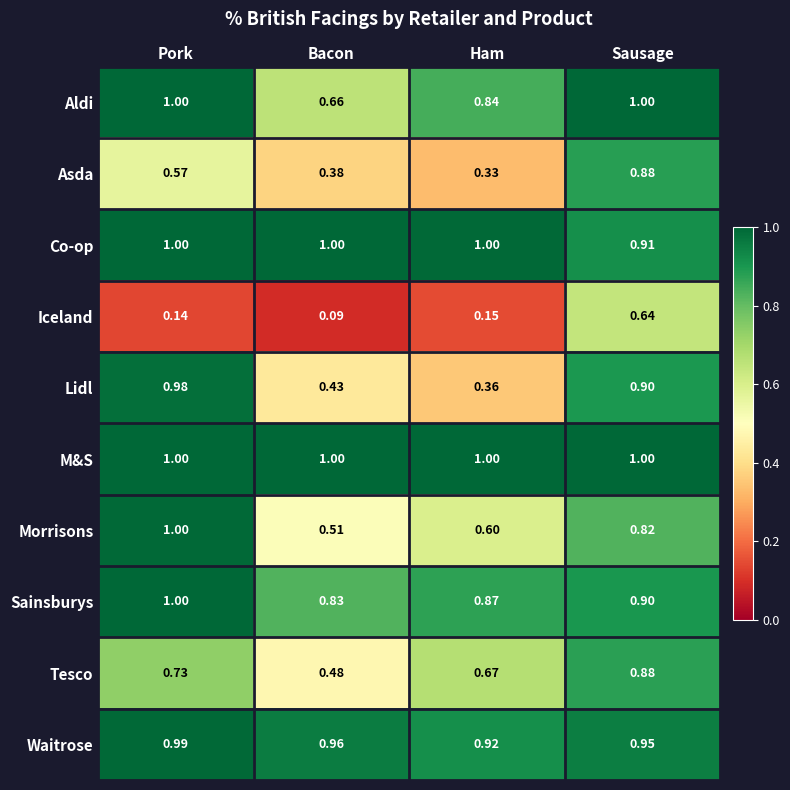

At which label does Waitrose reach its peak?

Pork